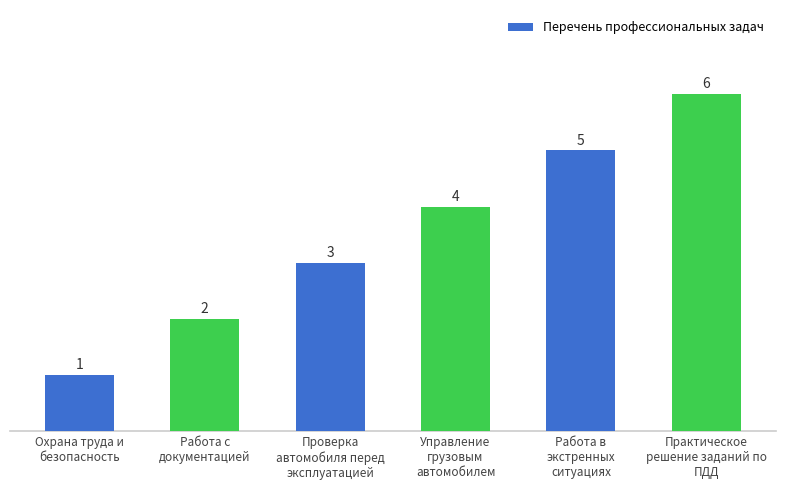

Count the values in the range 2 to 5.

4